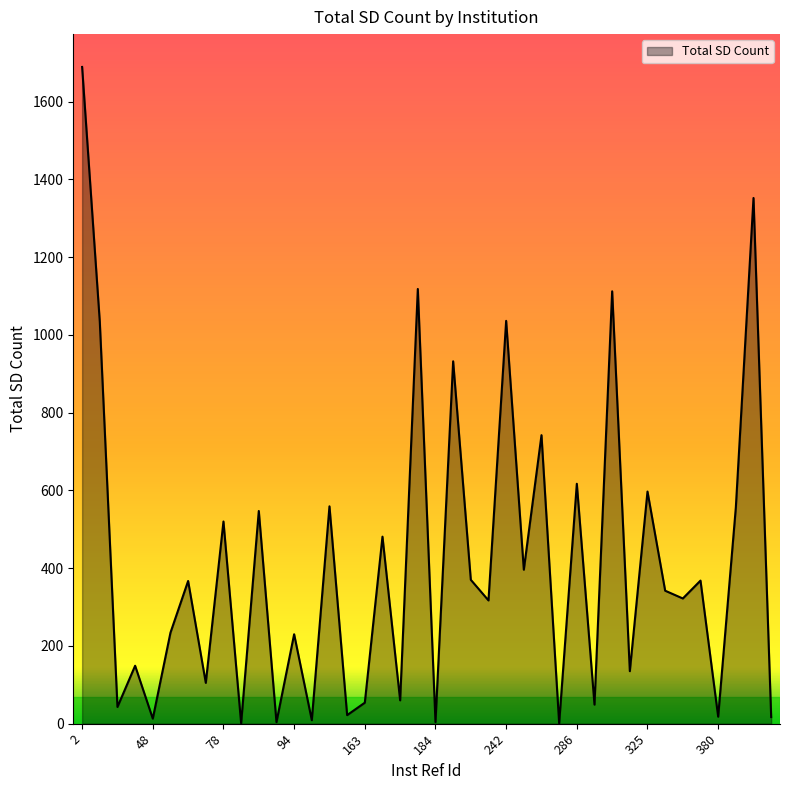

What is the greatest value displayed?

1689